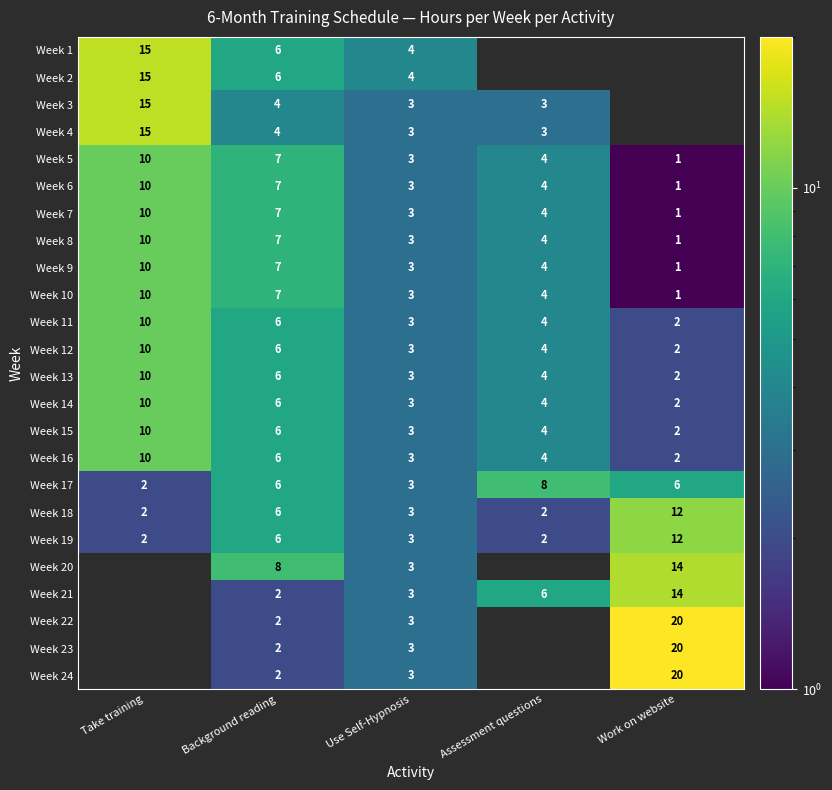

What is the smallest value displayed?

1.0